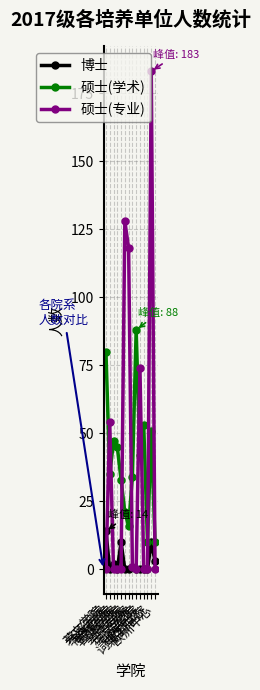

What is the maximum value for 硕士(学术)?

88